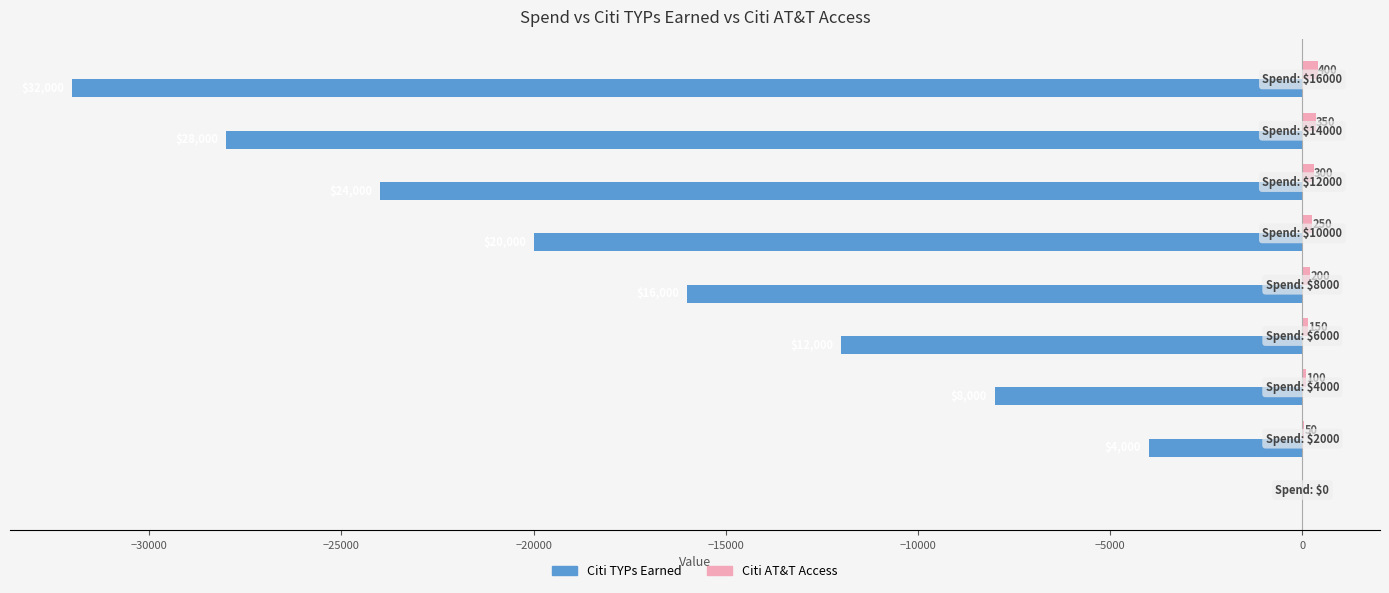

What is the sum of all Citi TYPs Earned values?

-144000